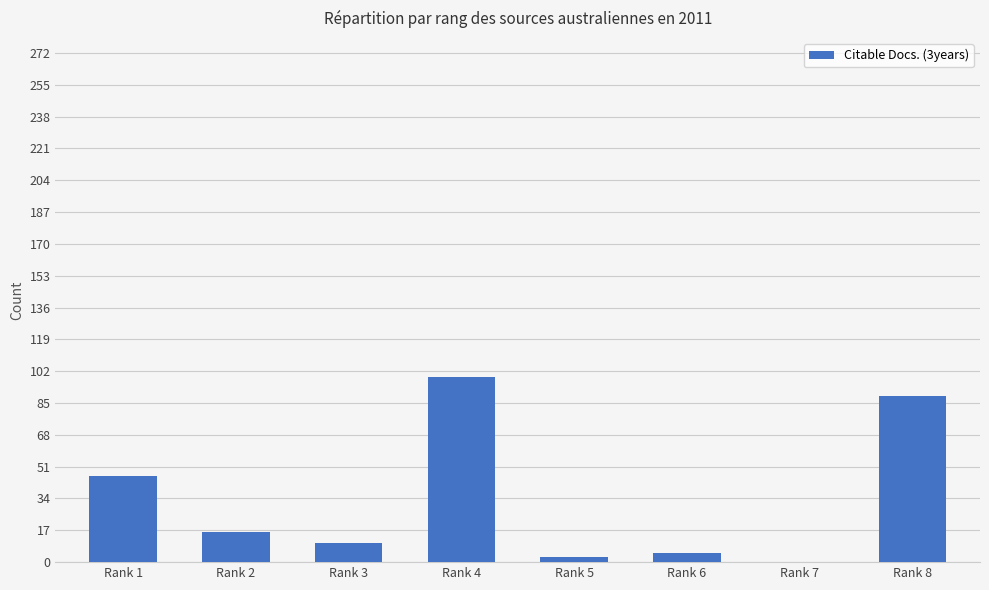

The value at Rank 3 is 10. True or false?

True